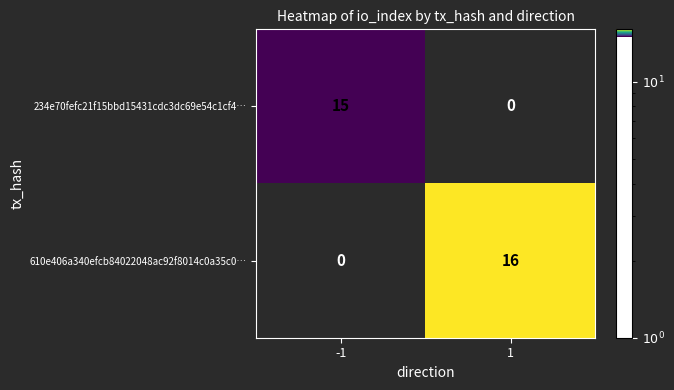

At -1, list the series in order from largest to smallest.

234e70fefc21f15bbd15431cdc3dc69e54c1cf4…, 610e406a340efcb84022048ac92f8014c0a35c0…